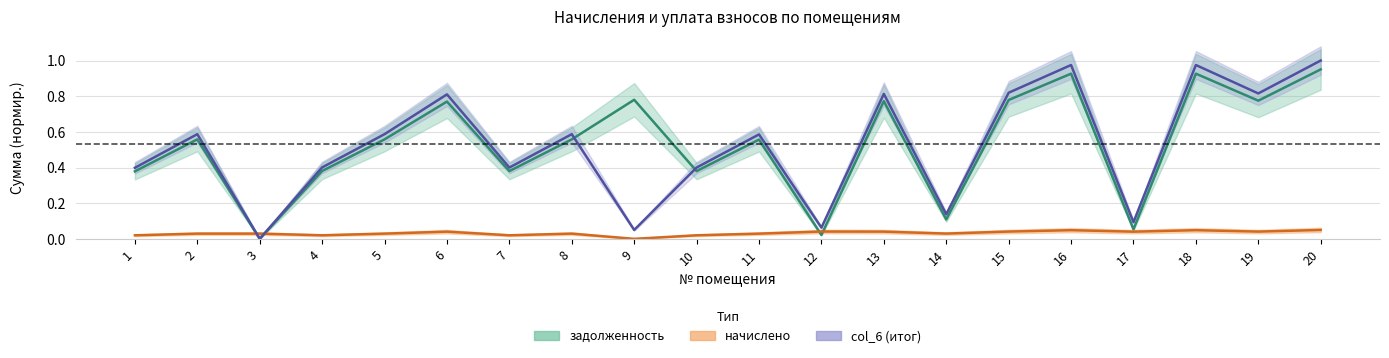

Rank the categories by задолженность value from highest to lowest.

20, 16, 18, 9, 15, 19, 13, 6, 2, 5, 8, 11, 4, 7, 10, 1, 14, 17, 12, 3